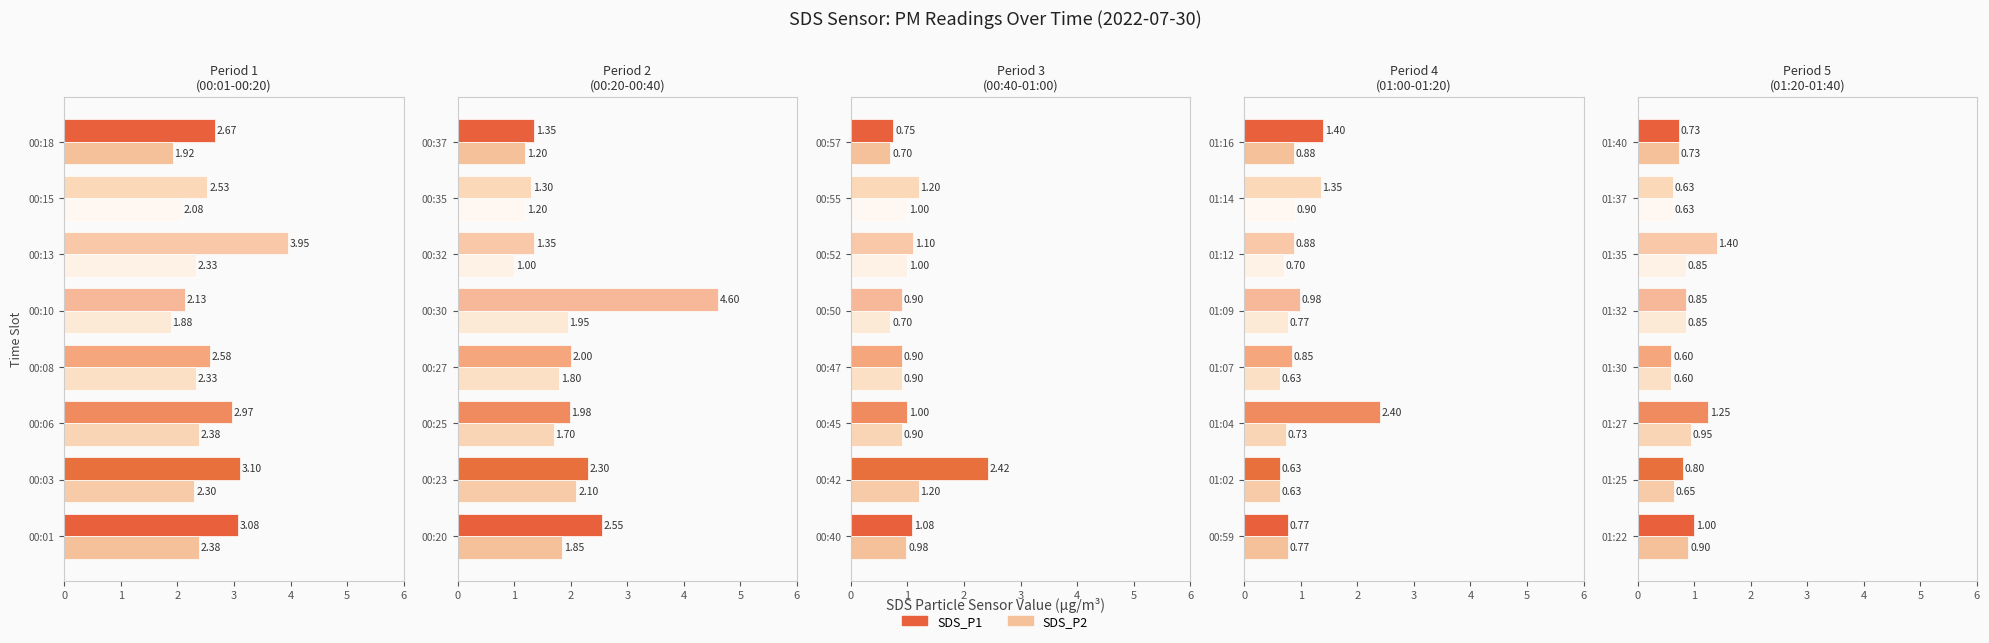

What are all the series names shown in the legend?

SDS_P1, SDS_P2